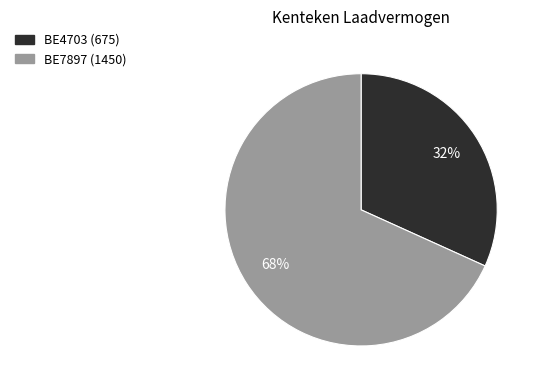

Combined, do BE4703 and BE7897 account for over 50%?

Yes